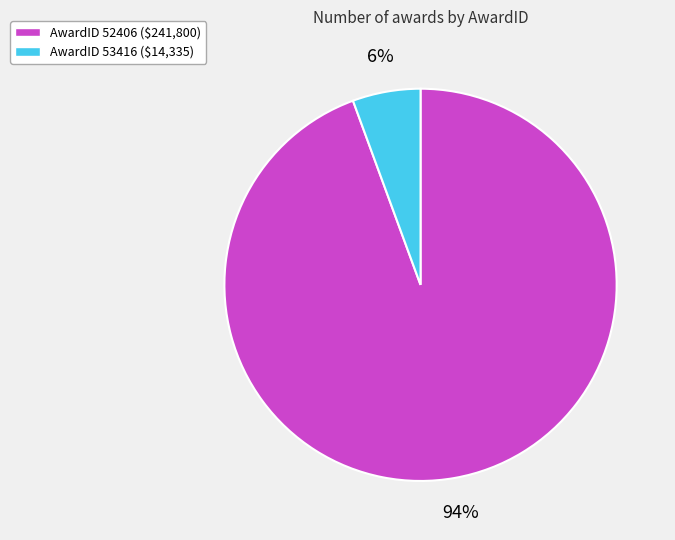

To the nearest percent, what is the average slice percentage?

50%